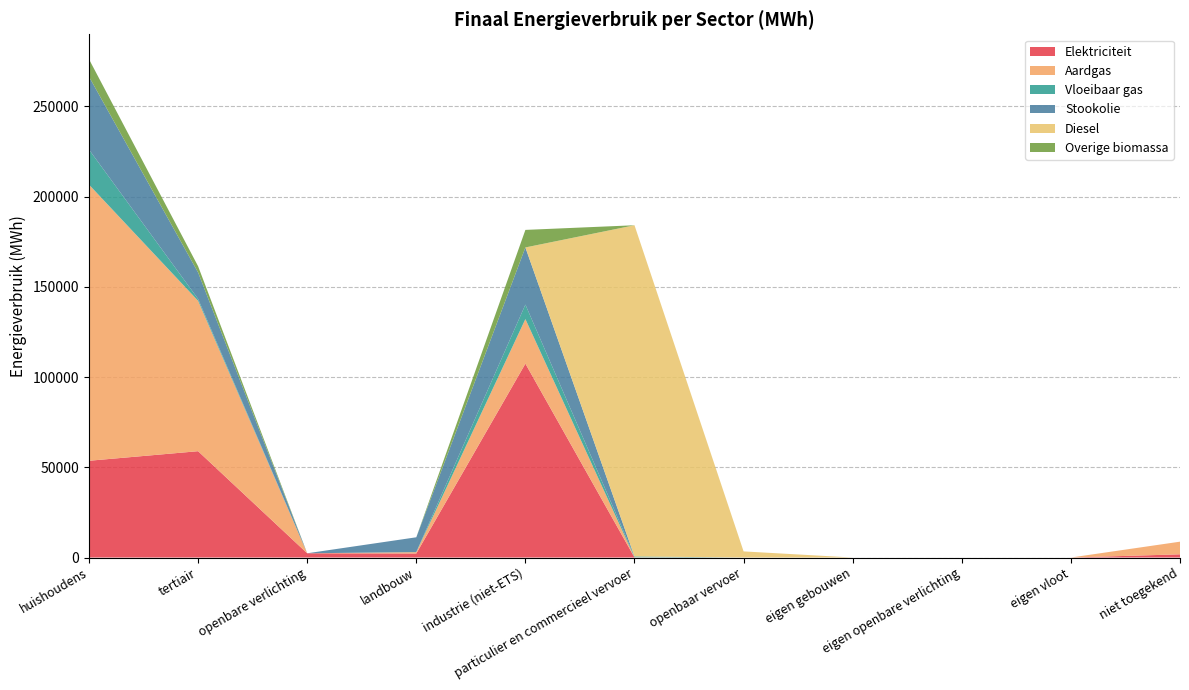

Reading right to left, extract all data points from this chart.

Elektriciteit: 1768.9	0.0	0.0	0.0	0.0	47.7	107457.1	2241.5	2351.4	58930.0	53625.8
Aardgas: 7014.8	0.0	0.0	0.0	0.0	98.0	24704.1	722.7	0.0	83351.0	153046.1
Vloeibaar gas: 0.0	0.0	0.0	0.0	0.0	457.6	8022.5	57.8	0.0	1037.8	19431.6
Stookolie: 0.0	0.0	0.0	0.0	0.0	0.0	31672.3	8193.1	0.0	14662.9	40418.8
Diesel: 0.0	0.0	0.0	0.0	3393.1	183552.3	0.0	0.0	0.0	0.0	0.0
Overige biomassa: 0.0	0.0	0.0	0.0	0.0	0.0	9723.7	0.0	0.0	3457.3	9662.2